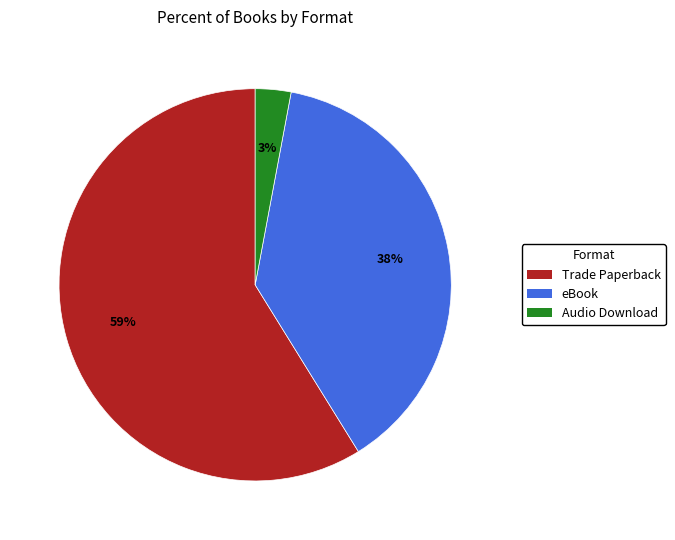

Is the sum of Audio Download and eBook greater than half?

No